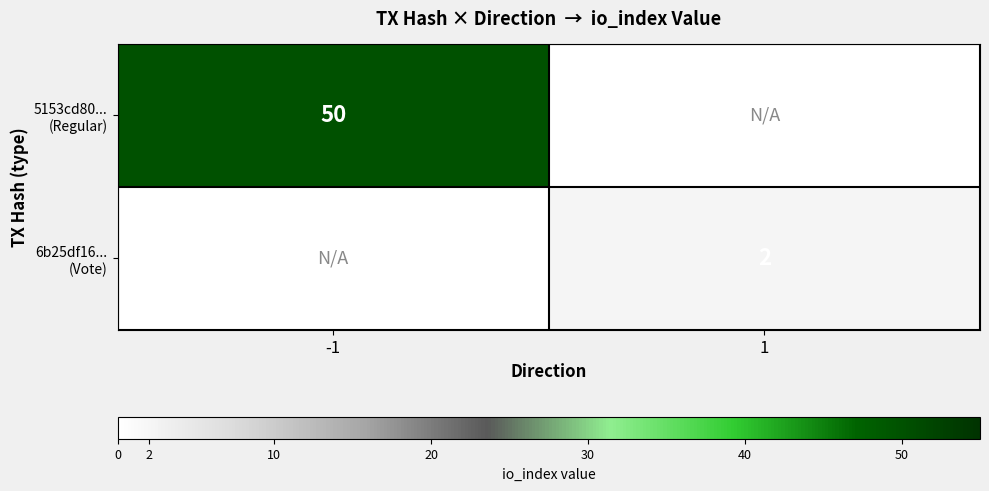

What is the minimum value for 5153cd80... (Regular)?

50.0